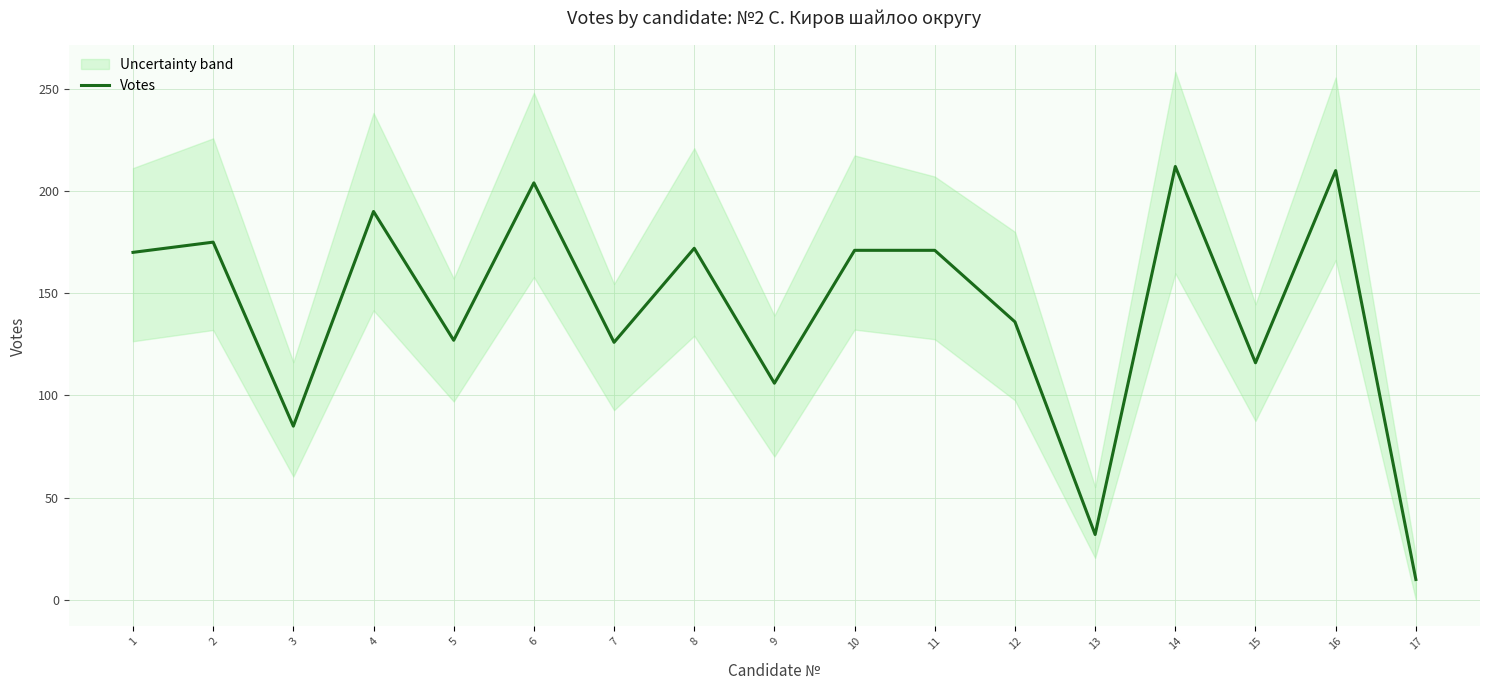

How many data points are above 170?

8